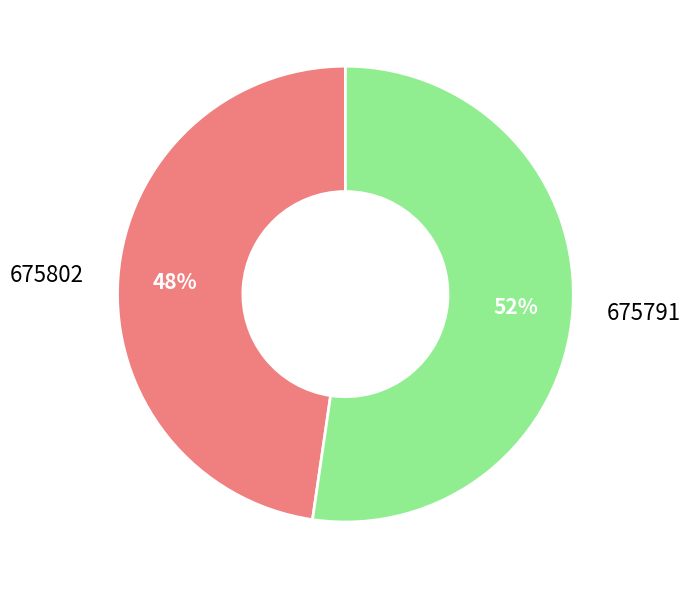

Between 675791 and 675802, which is larger?

675791